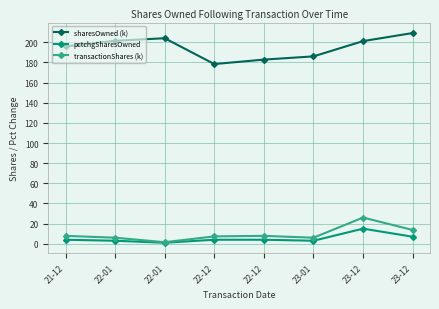

What is the sum of the pctchgSharesOwned values at 22-01 and 22-12?

7.0